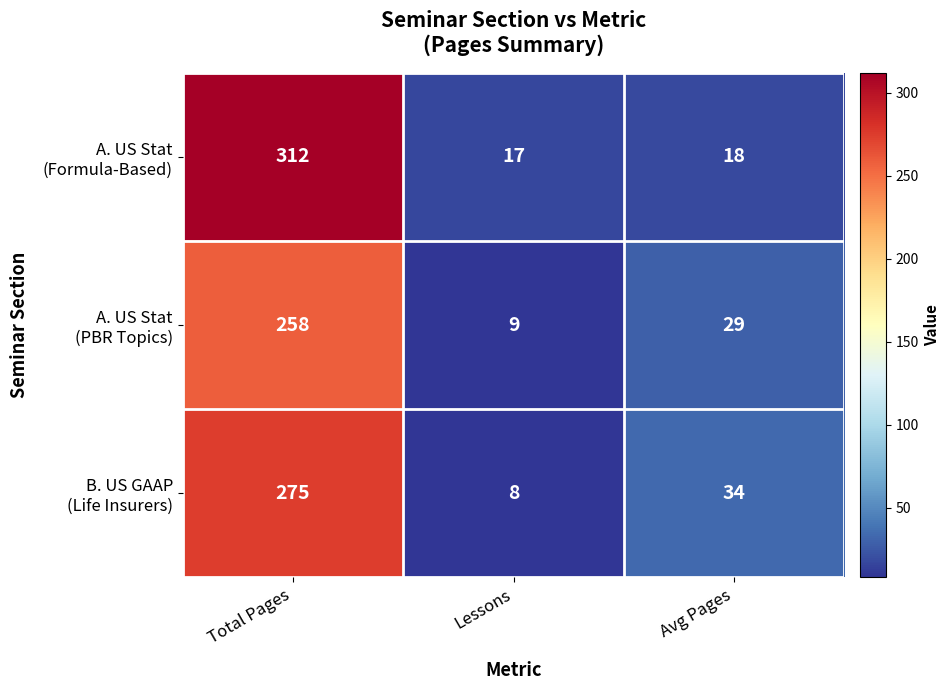

What is the difference between the highest and lowest values at Total Pages?

54